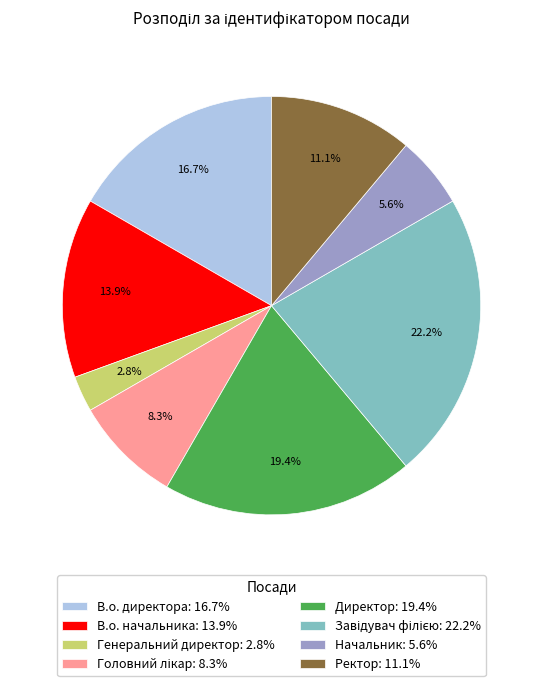

Count the number of slices in the pie.

8